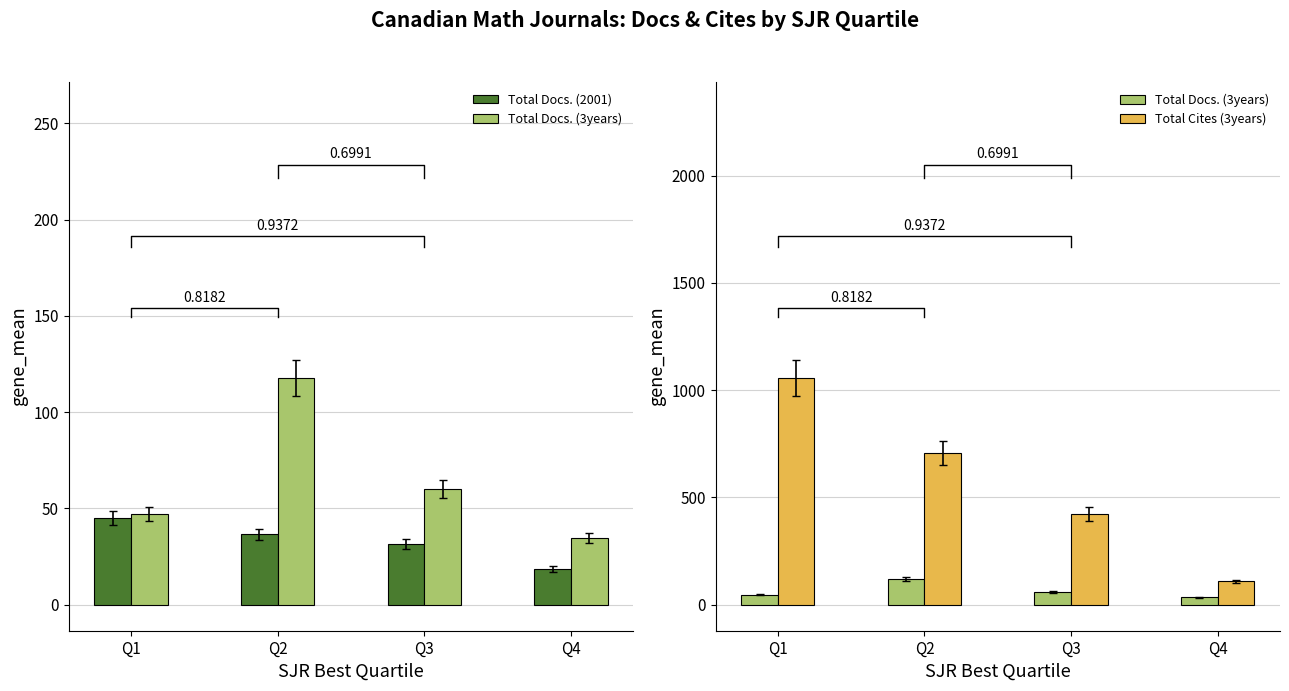

Count the number of data series in this chart.

3